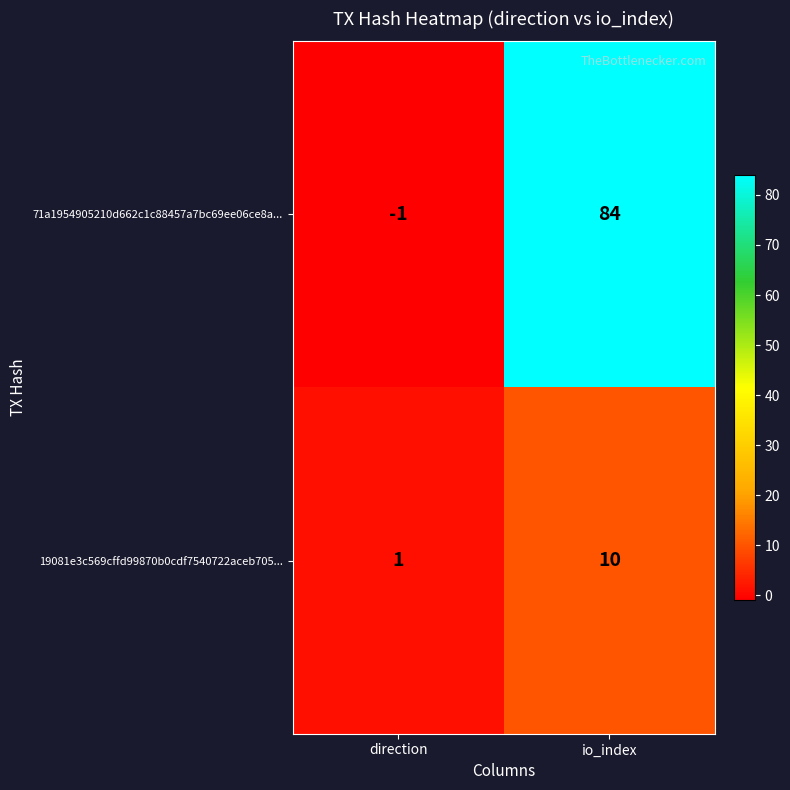

How many series are shown in this chart?

2